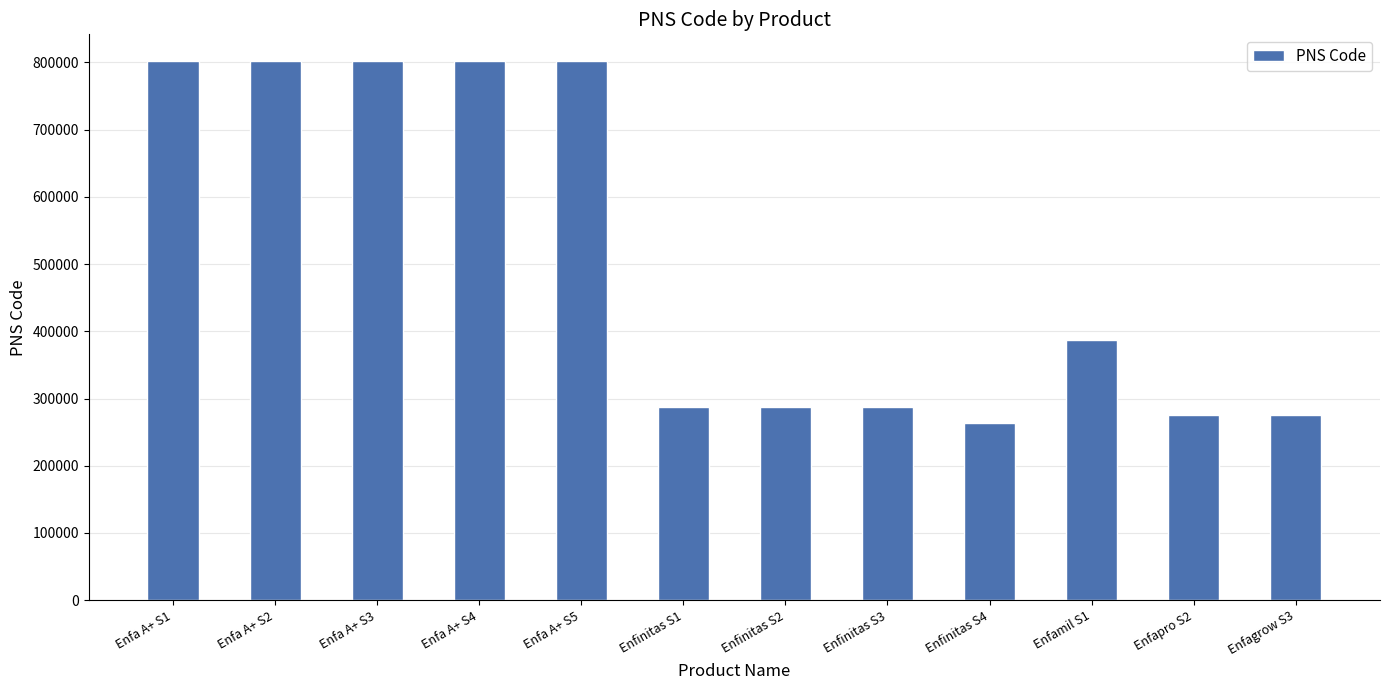

Is it true that the value at Enfinitas S4 is 154210?

False